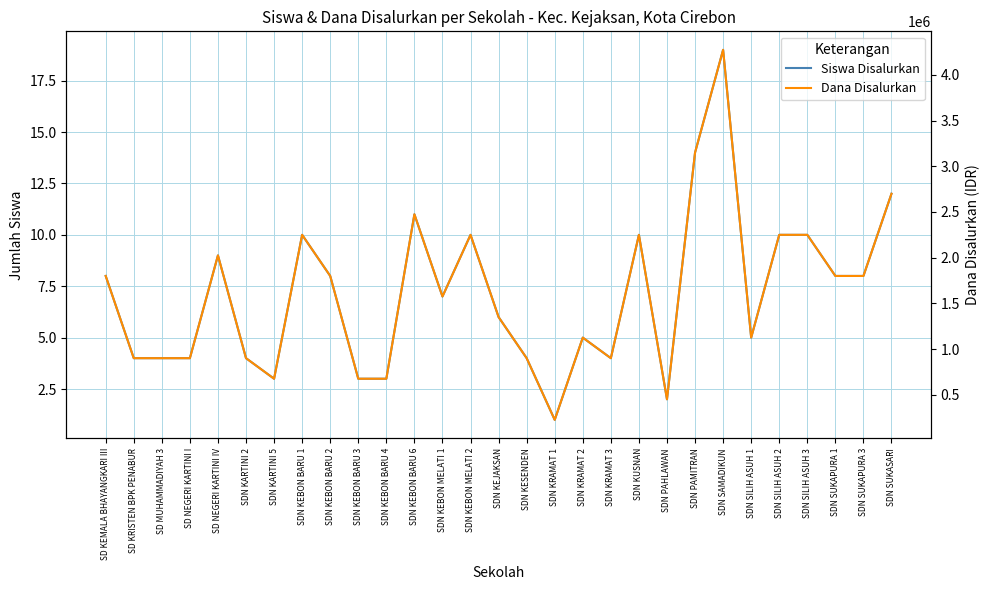

At which category is the sum across all series the highest?

SDN SAMADIKUN